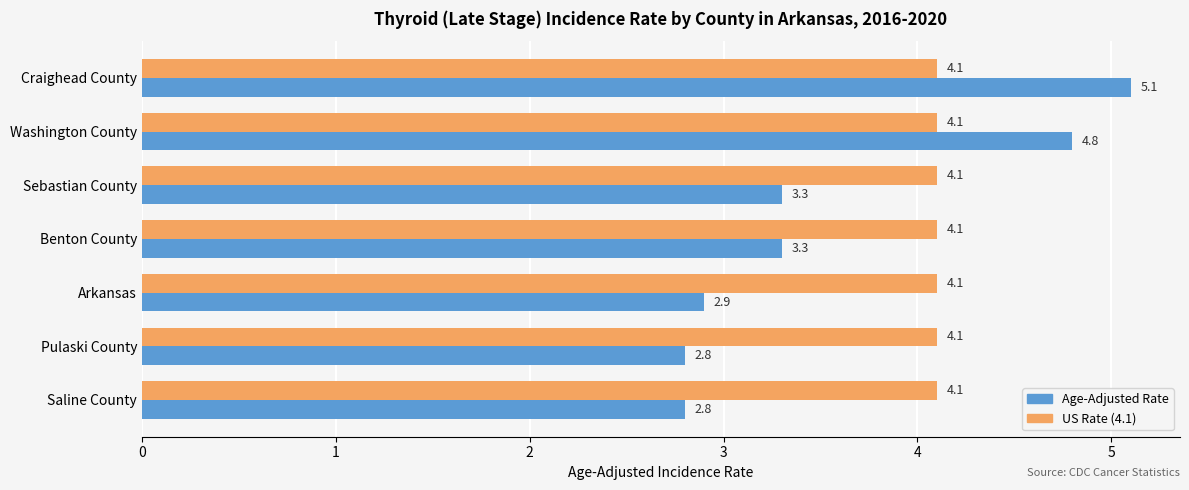

What is the spread (max minus min) of values at Saline County?

1.3